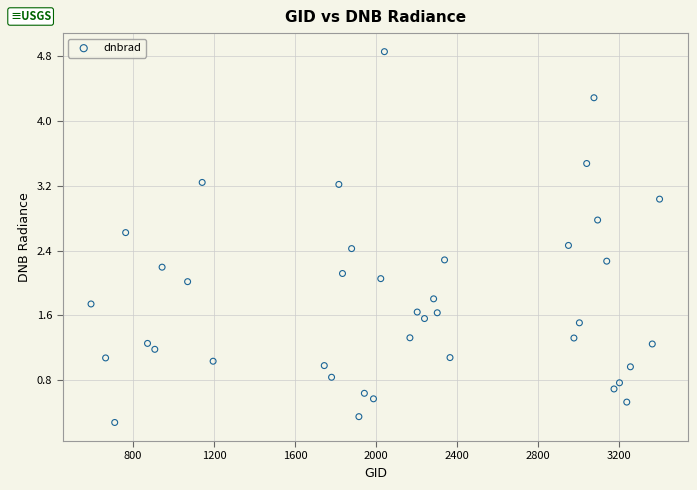

What is the range of X values (max minus min)?

2808.0